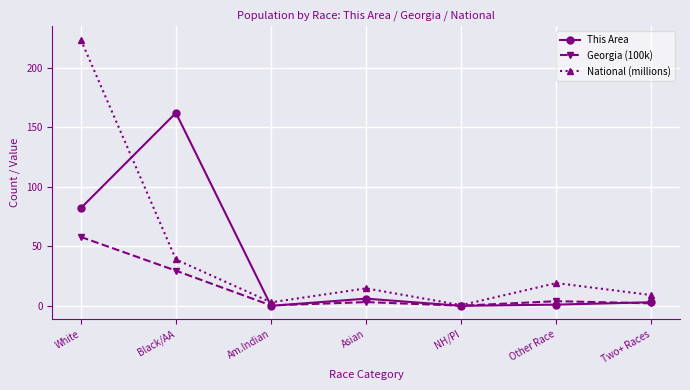

What is the label of the 7th point from the right?

White